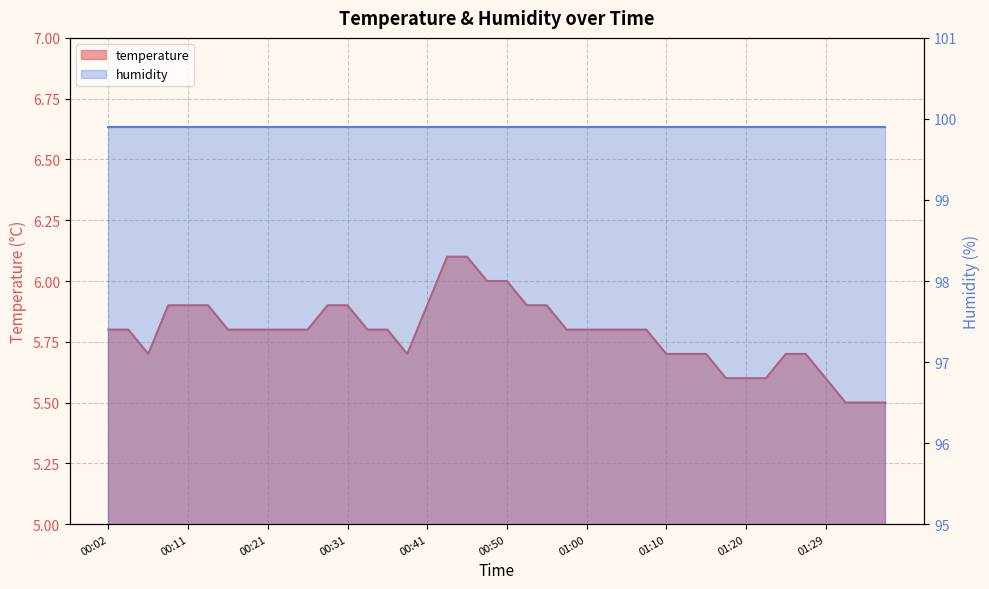

What is the ratio of the value at 01:29 to the value at 01:07?

1.0